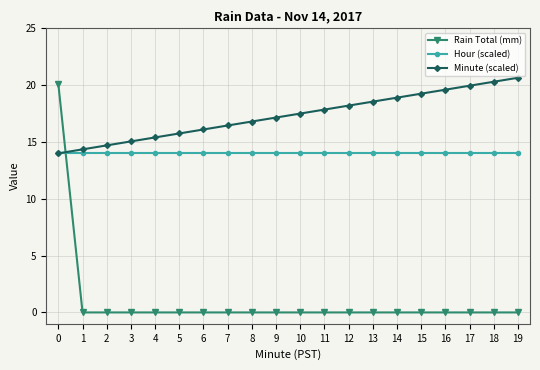

Between which two adjacent categories do Hour (scaled) and Rain Total (mm) first intersect?

0 and 1